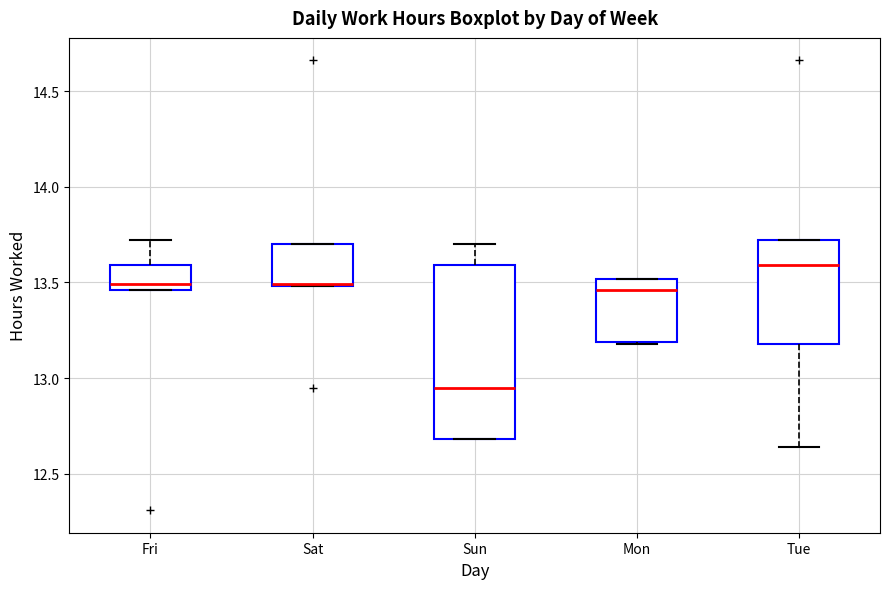

Comparing the boxes themselves (not the whiskers), which one is the tallest?

Sun